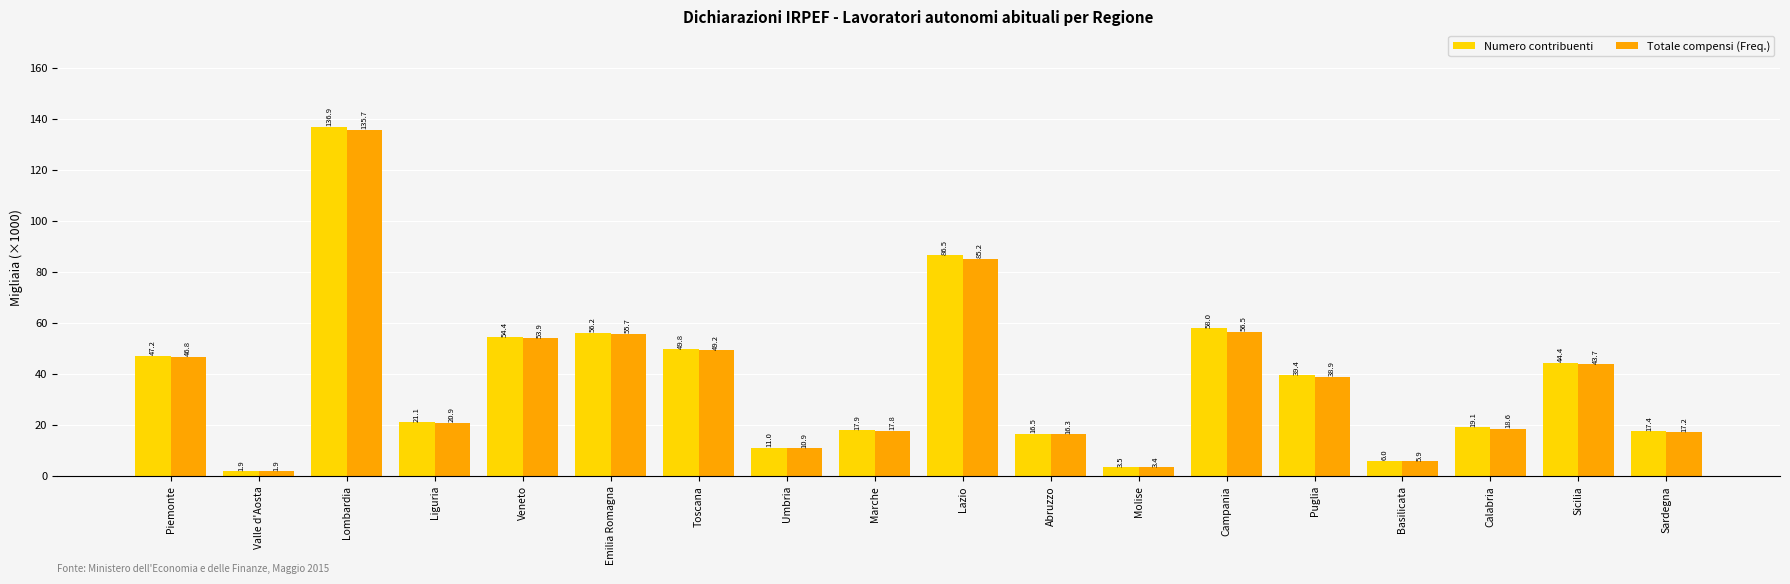

What value does the Totale compensi (Freq.) series have at Basilicata?

5.9